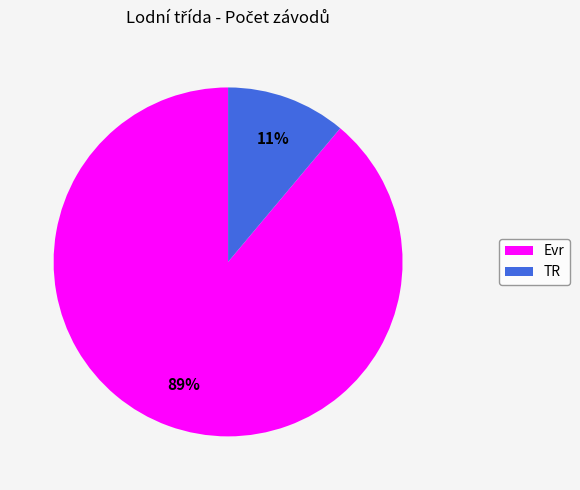

Which category has the smallest portion of the pie?

TR